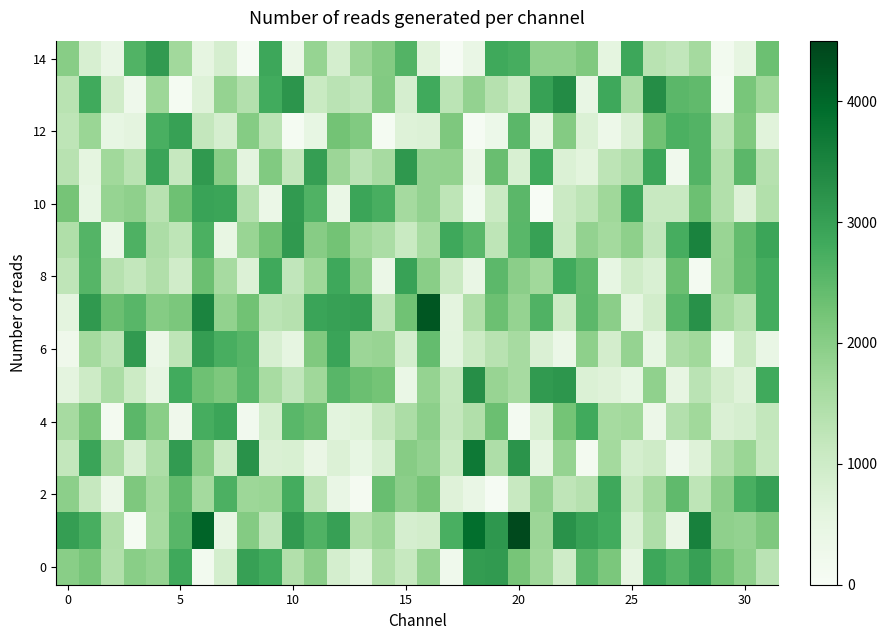

What is the minimum value shown in the chart?

14.6